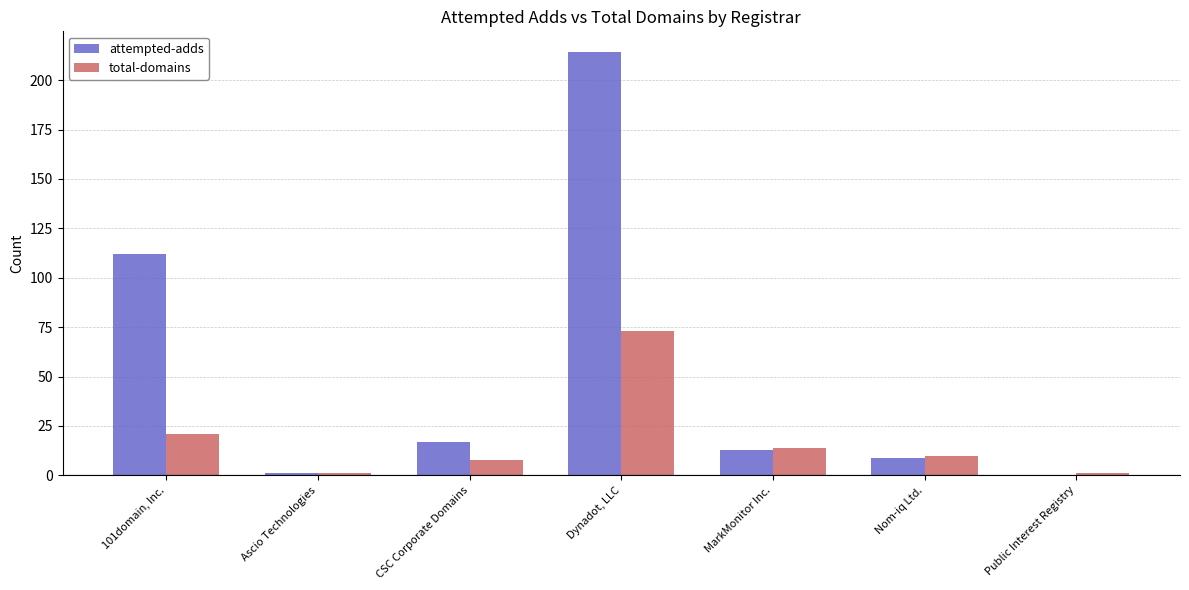

Reading left to right, what are all the values shown in this chart?

attempted-adds: 112	1	17	214	13	9	0
total-domains: 21	1	8	73	14	10	1